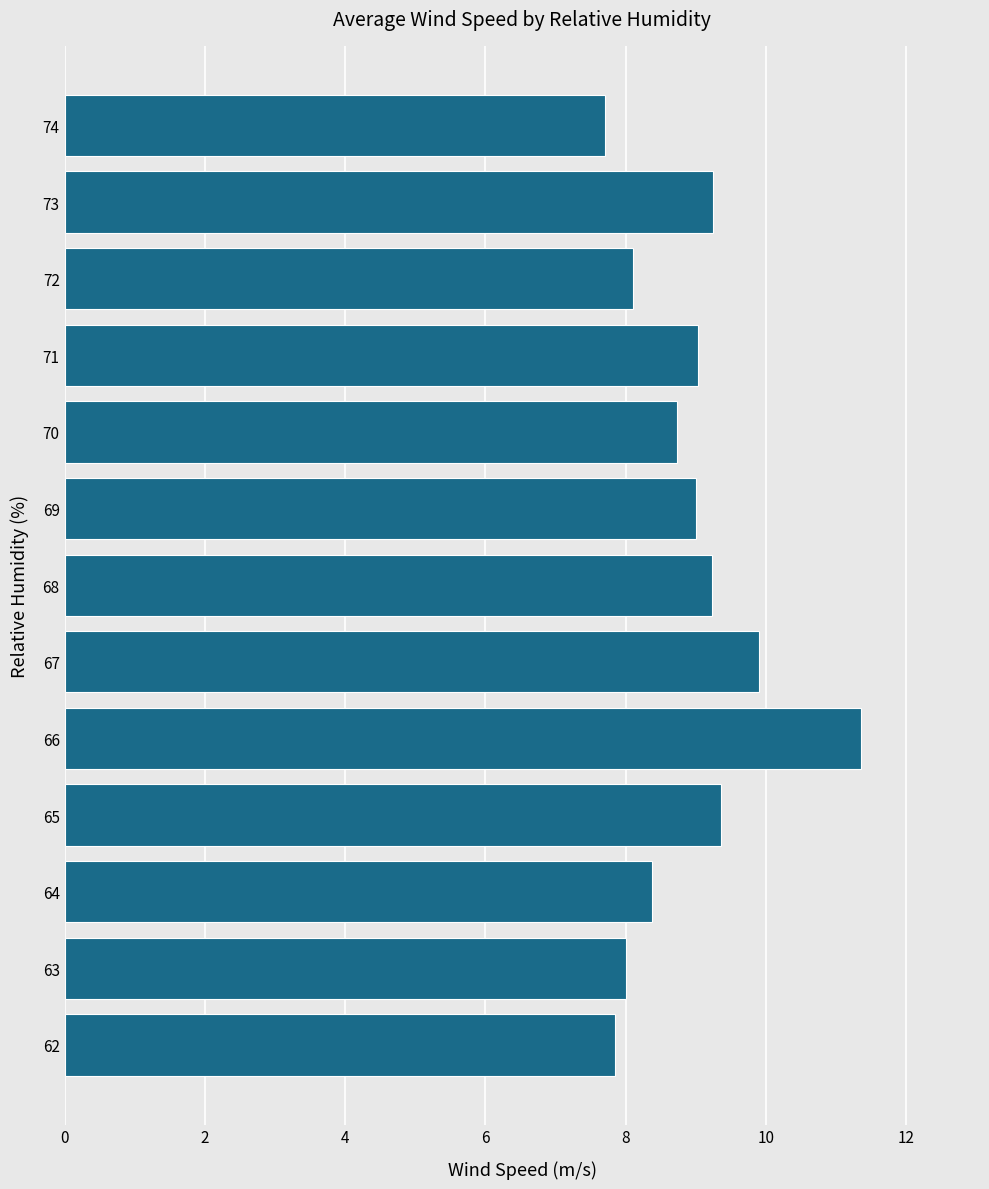

What is the change in value from 70 to 74?

-1.0